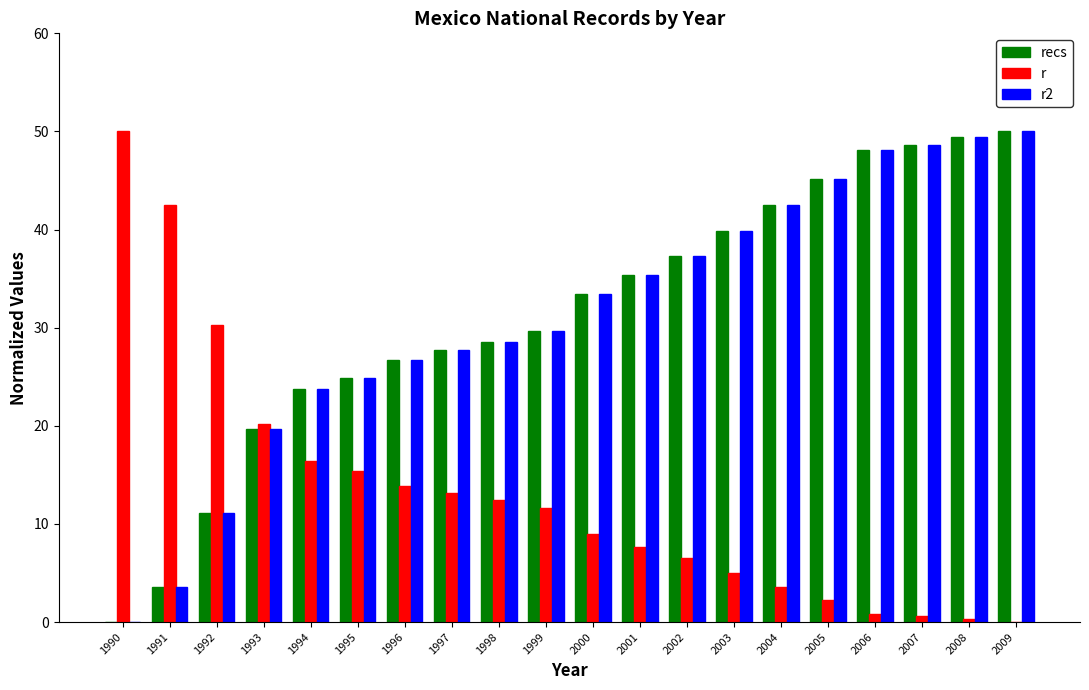

What is the sum of the r2 values at 1996 and 1999?

56.4